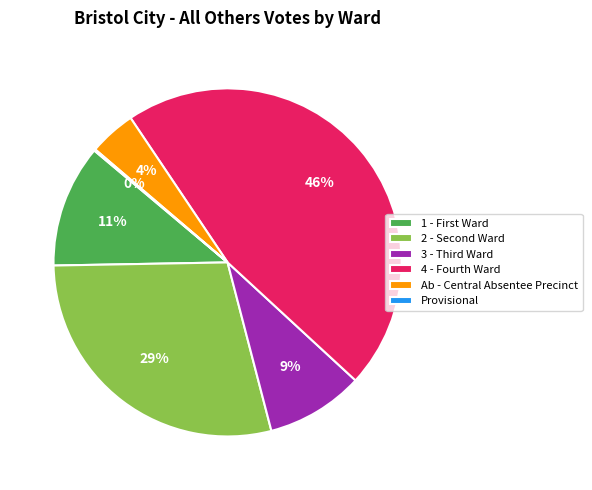

Which has a higher value, Ab - Central Absentee Precinct or 4 - Fourth Ward?

4 - Fourth Ward